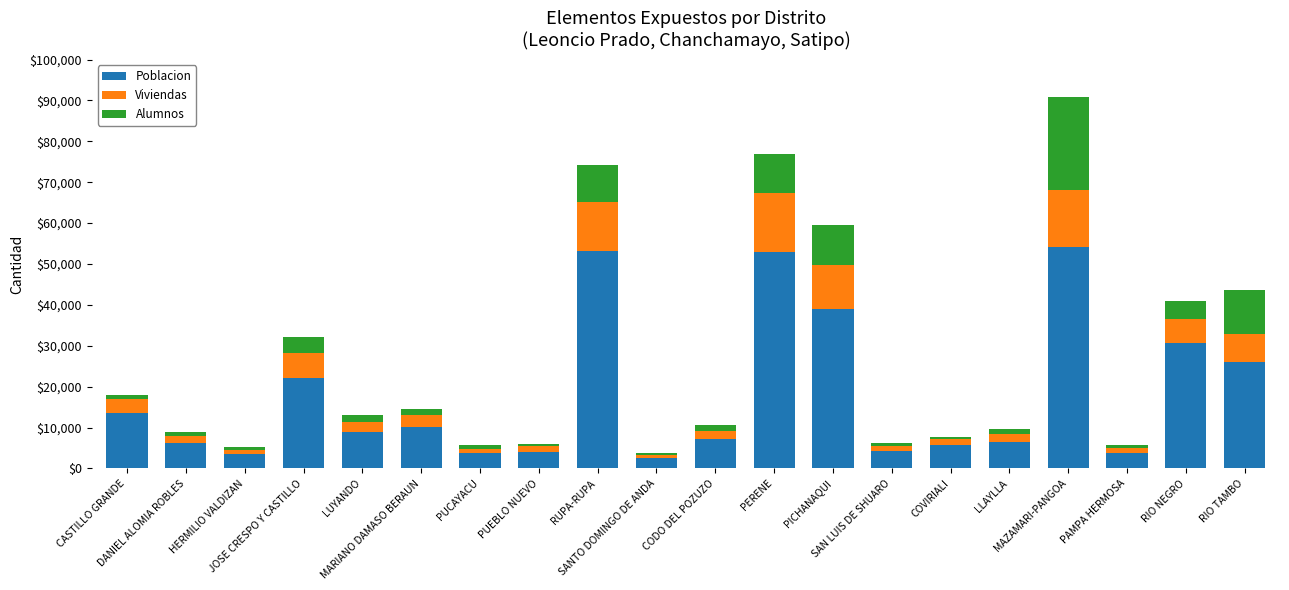

What is the maximum value for Poblacion?

54240